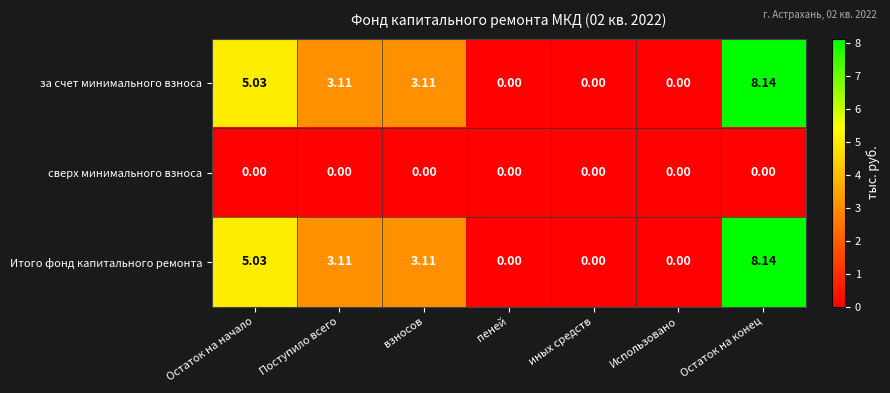

Where does the Итого фонд капитального ремонта series first go above 3?

Остаток на начало